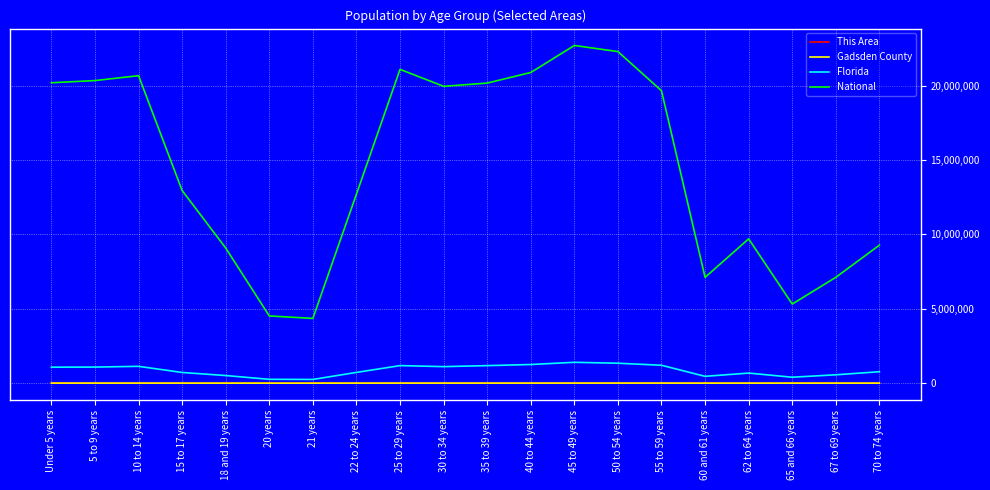

Which series changed the most between 25 to 29 years and 70 to 74 years?

National